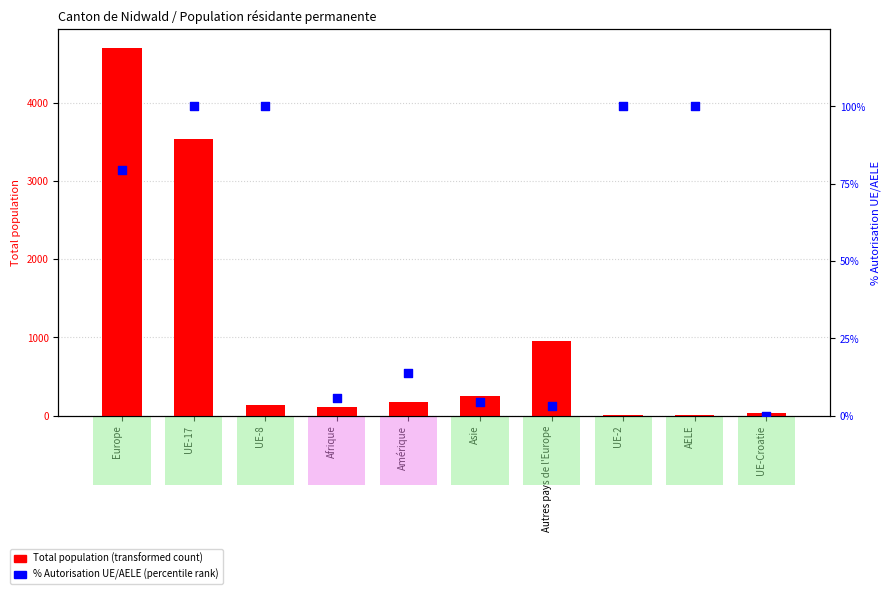

What is the total value across all series at AELE?

116.0